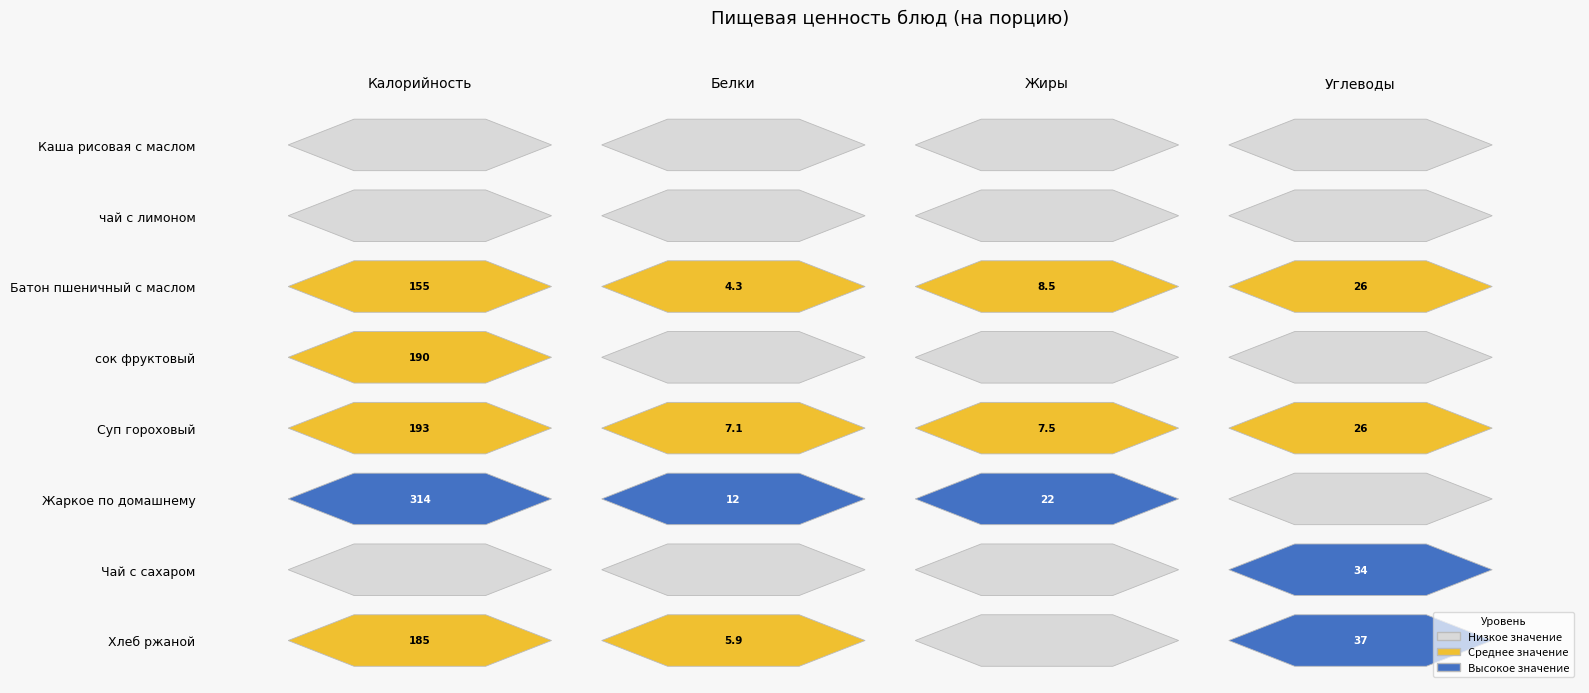

Reading left to right, transcribe all the data shown in this chart.

Каша рисовая с маслом: Калорийность=58.5	Белки=0.0	Жиры=0.0	Углеводы=14.3
чай с лимоном: Калорийность=60.0	Белки=0.1	Жиры=0.0	Углеводы=15.2
Батон пшеничный с маслом: Калорийность=155.0	Белки=4.3	Жиры=8.5	Углеводы=26.2
сок фруктовый: Калорийность=190.0	Белки=1.4	Жиры=6.8	Углеводы=11.0
Суп гороховый: Калорийность=193.1	Белки=7.1	Жиры=7.5	Углеводы=26.4
Жаркое по домашнему: Калорийность=314.0	Белки=11.6	Жиры=22.5	Углеводы=15.6
Чай с сахаром: Калорийность=127.6	Белки=0.5	Жиры=0.0	Углеводы=33.9
Хлеб ржаной: Калорийность=185.0	Белки=5.9	Жиры=0.9	Углеводы=36.9